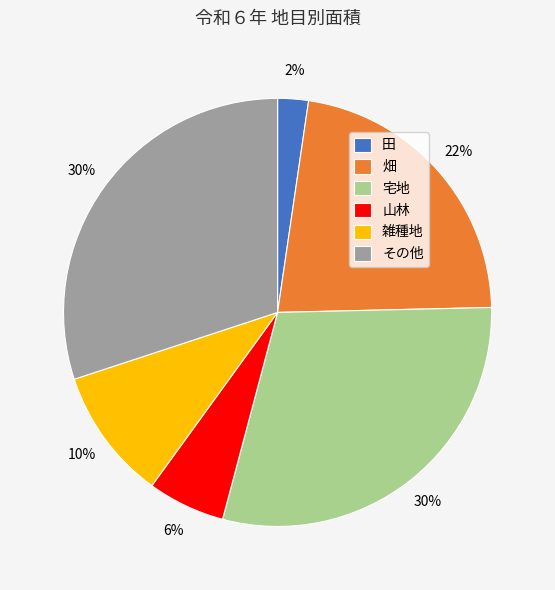

To the nearest percent, what percentage of the pie is 雑種地?

10%